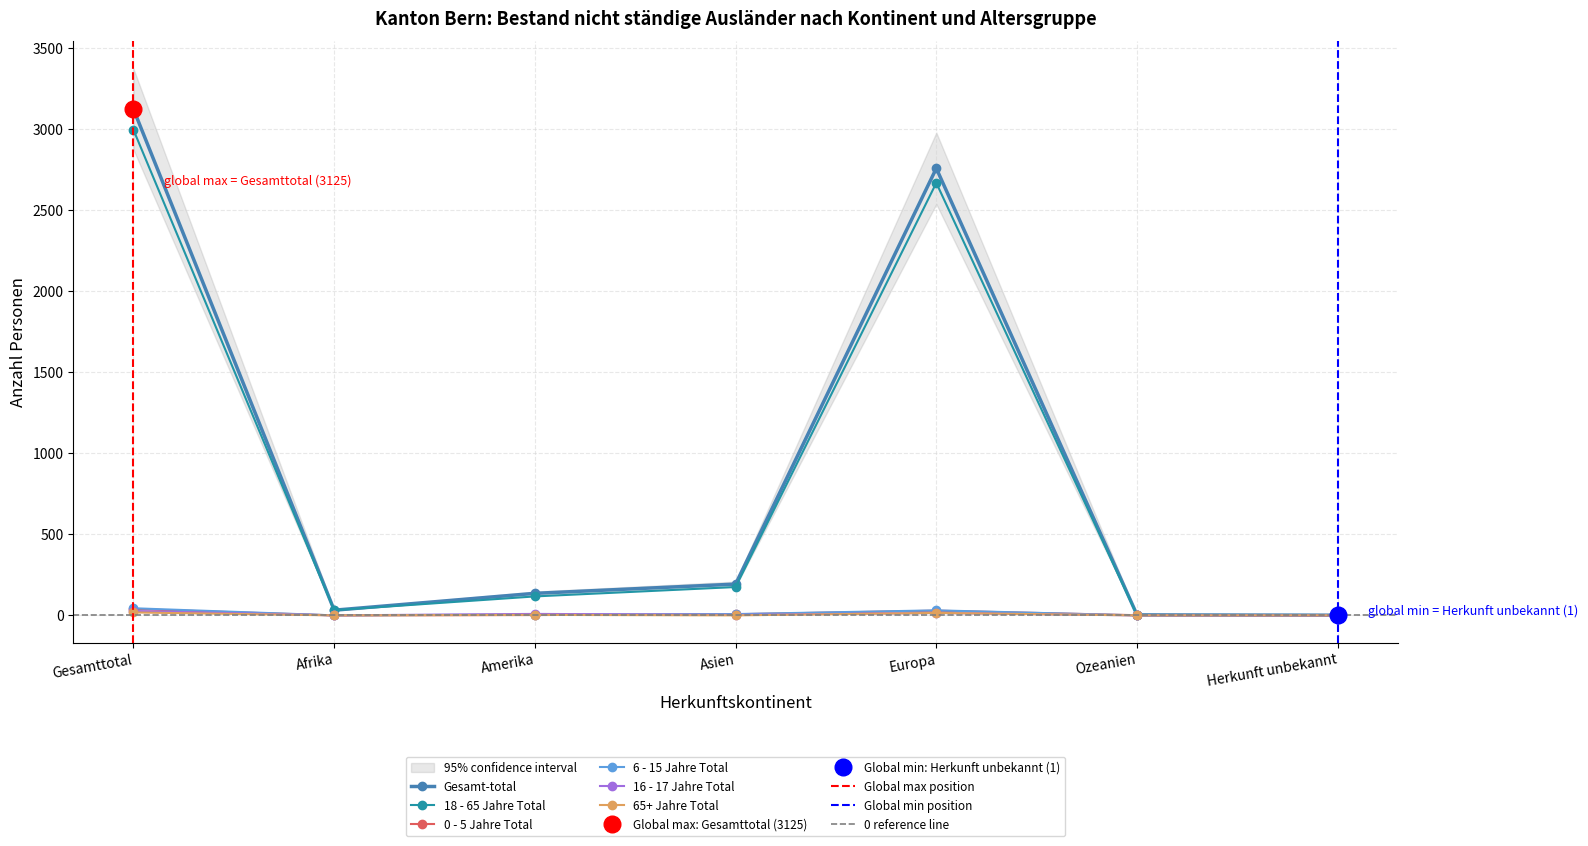

Reading left to right, extract all data points from this chart.

Gesamt-total: 3125	32	136	193	2760	3	1
18 - 65 Jahre Total: 2997	32	117	175	2670	2	1
0 - 5 Jahre Total: 39	0	2	7	29	1	0
6 - 15 Jahre Total: 44	0	5	8	31	0	0
16 - 17 Jahre Total: 27	0	9	3	15	0	0
65+ Jahre Total: 18	0	3	0	15	0	0